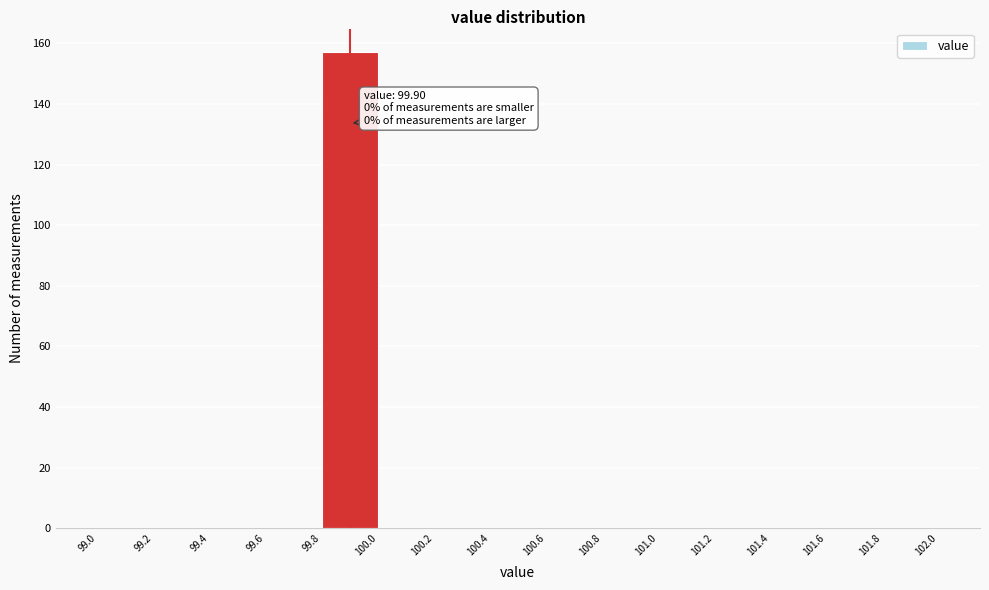

Which range on the x-axis has the tallest bar?

99.8 to 100.0